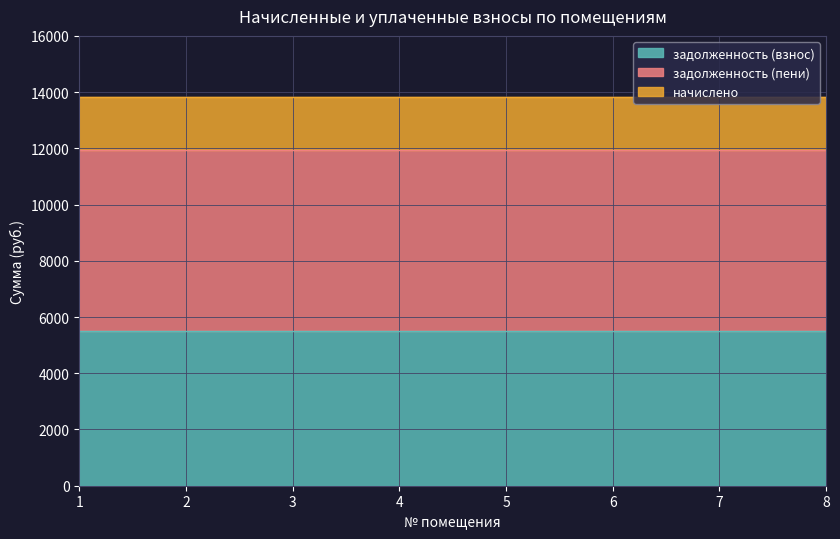

The value of начислено at 2 is 1876.7. True or false?

True